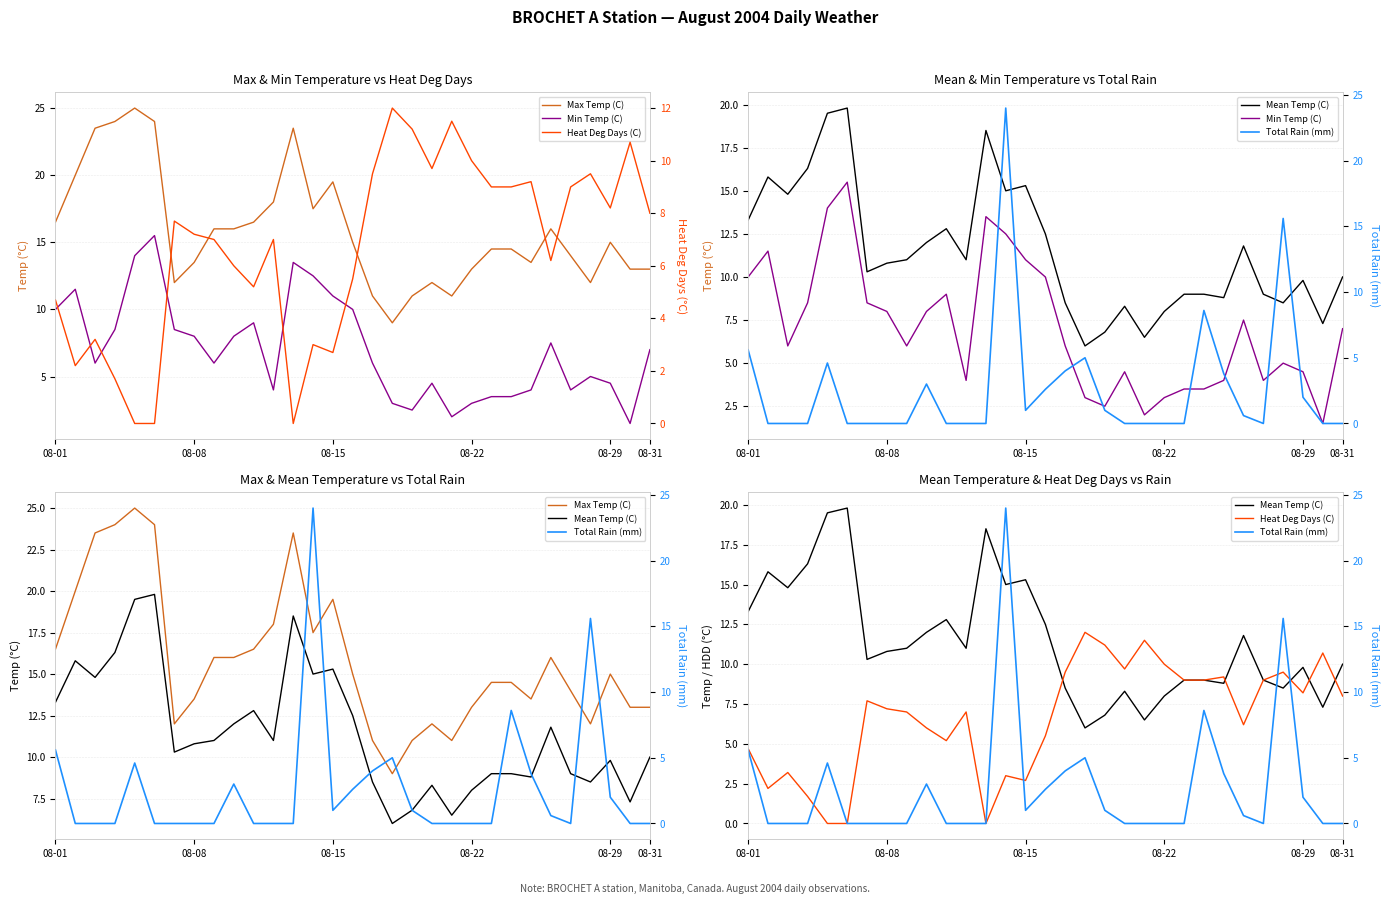

Between 20 and 25, which is larger?

25